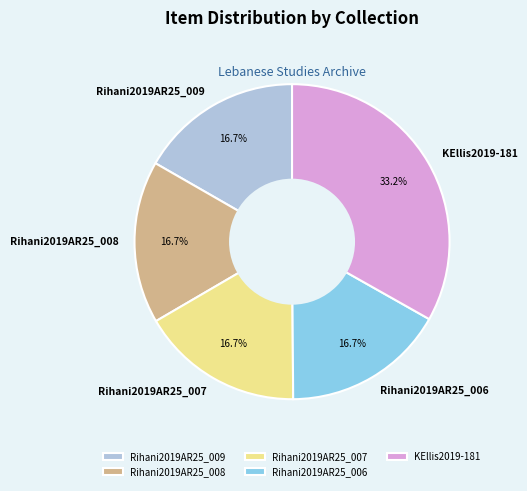

What is the total percentage of Rihani2019AR25_009 and KEllis2019-181?

49.9%